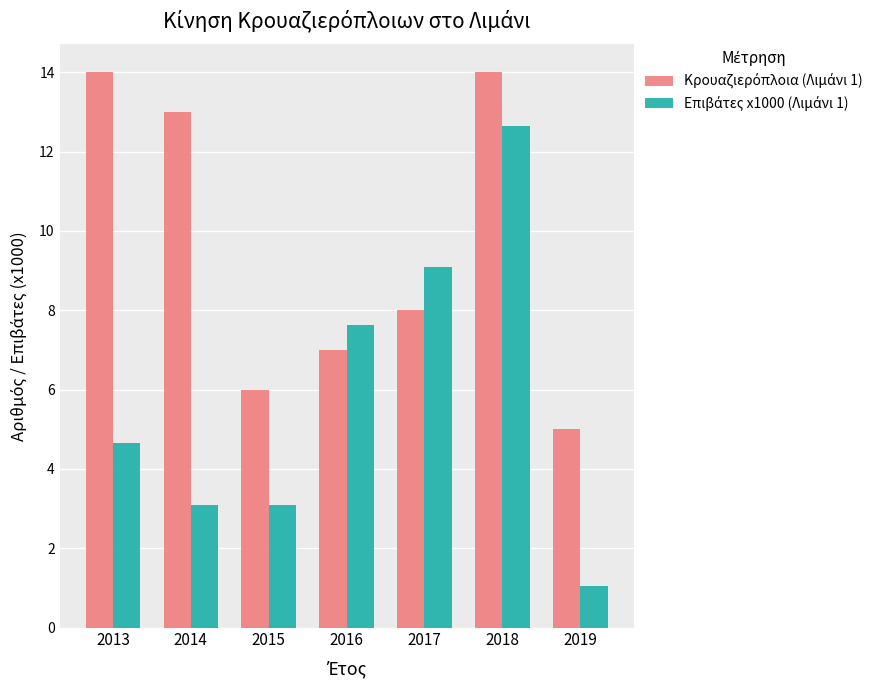

Which category has the lowest value across all series?

2019